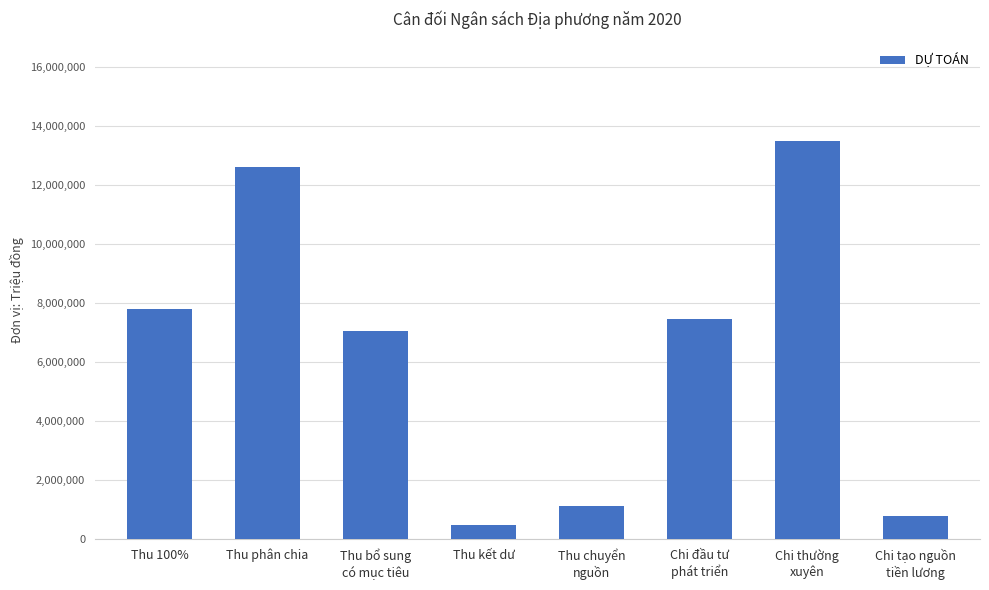

What is the change in value from Chi đầu tư
phát triển to Chi thường
xuyên?

+6027005